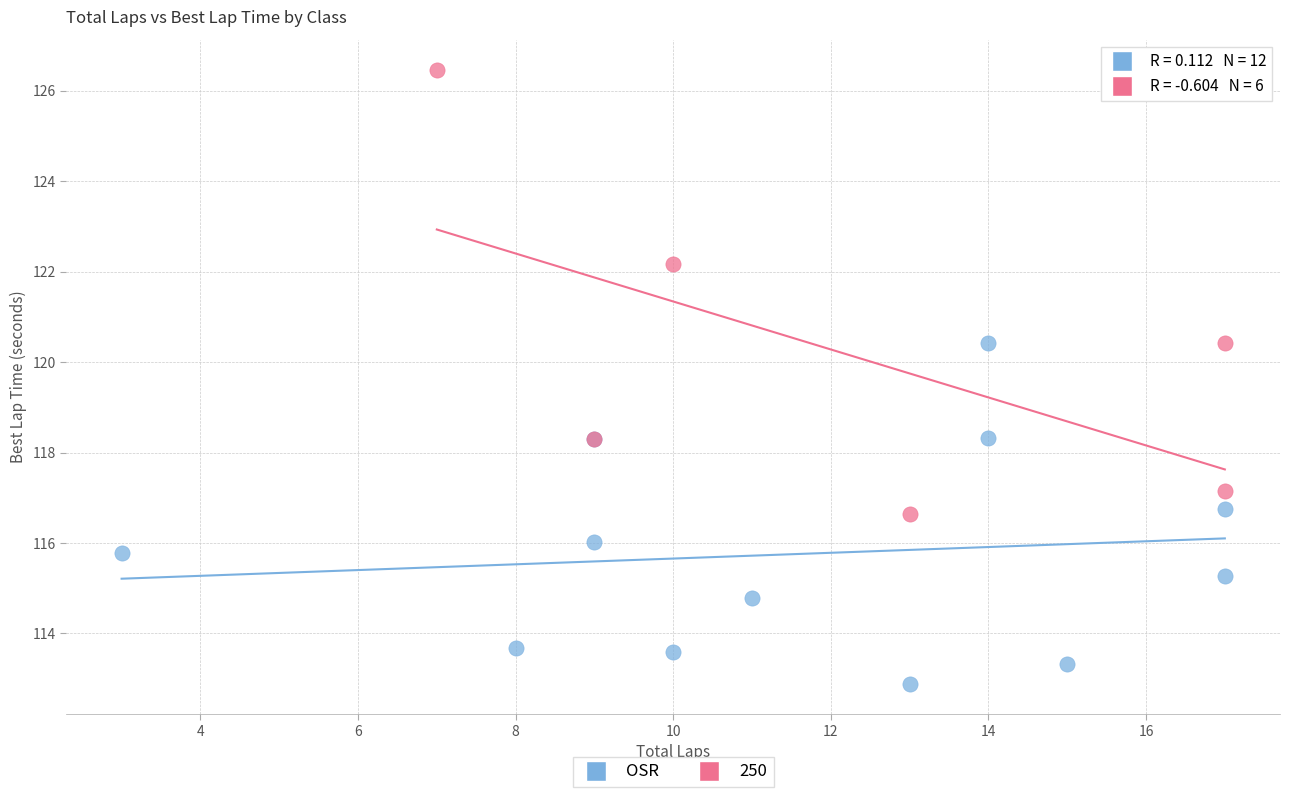

Which series reaches the maximum Y coordinate?

250